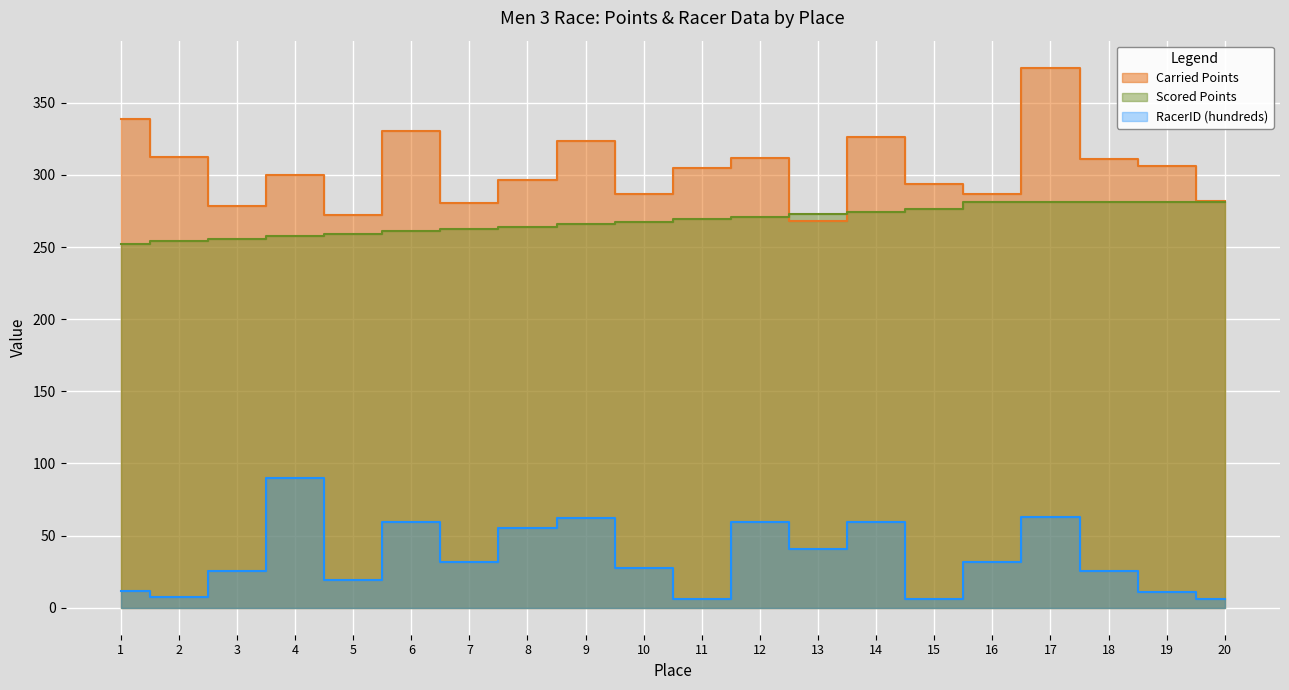

True or false: Carried Points and RacerID (hundreds) intersect in this chart.

False